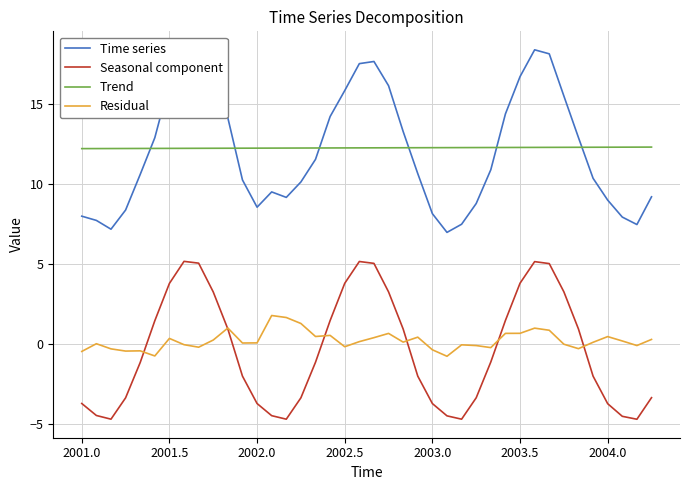

What is the maximum value shown in the chart?

18.4